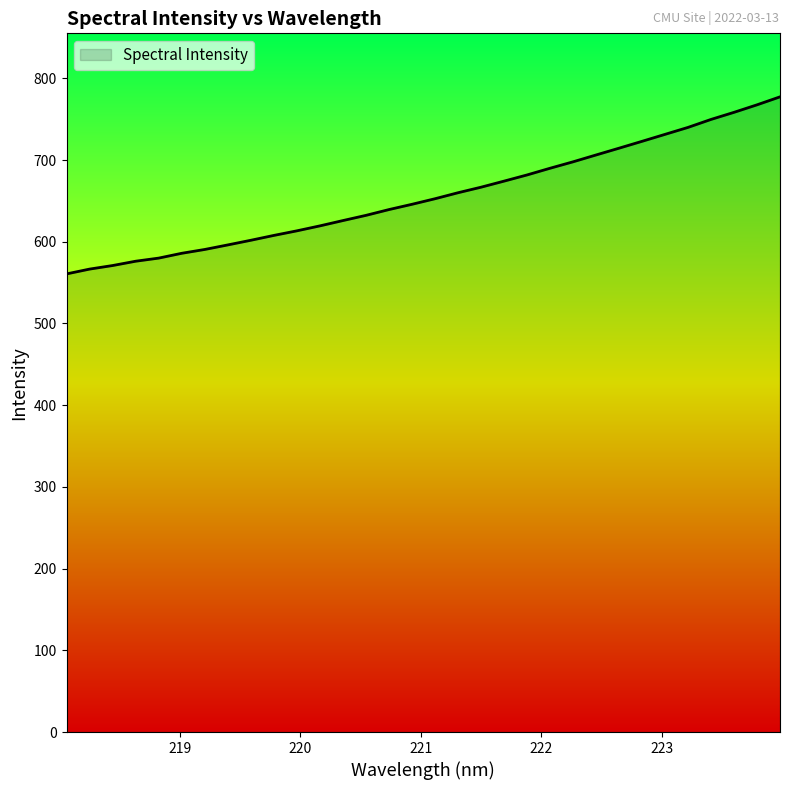

What is the difference between the maximum and minimum values?

216.7